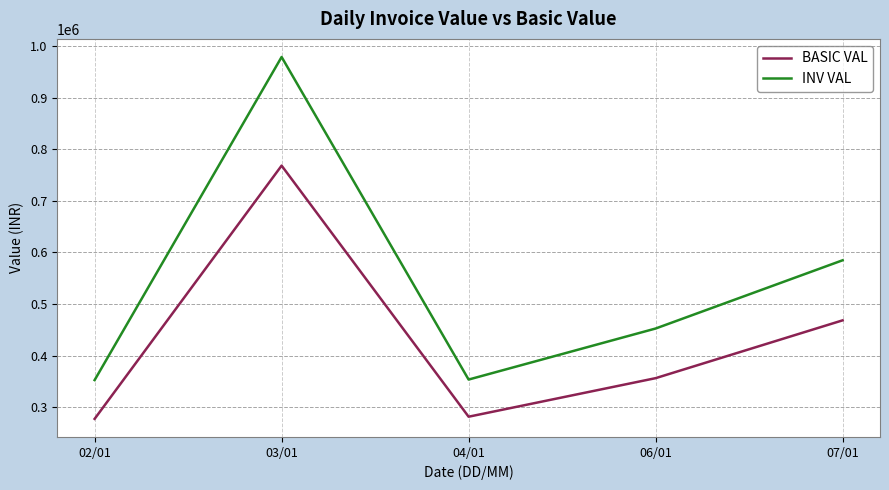

What are all the series names shown in the legend?

BASIC VAL, INV VAL